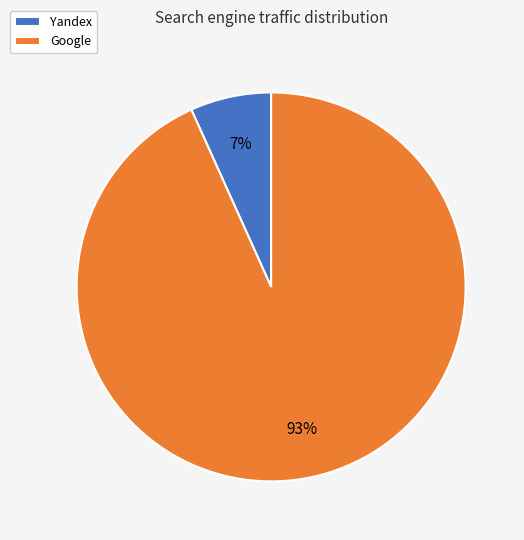

Between Google and Yandex, which is larger?

Google